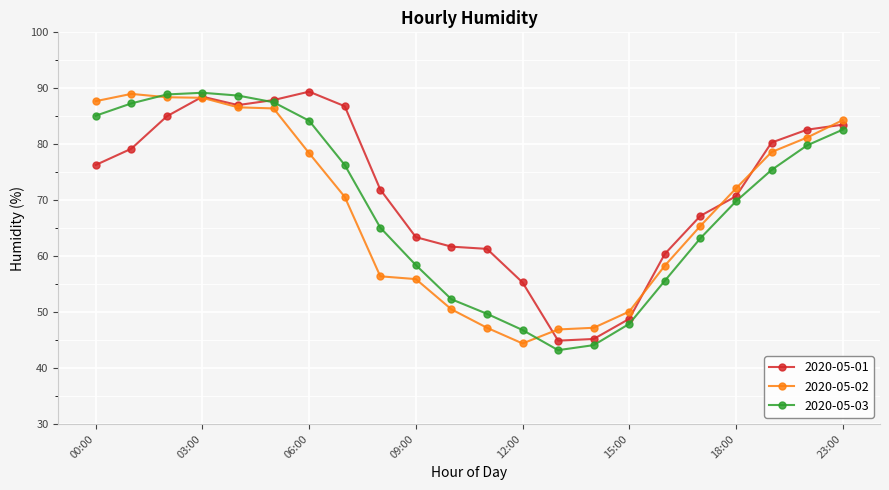

What are all the series names shown in the legend?

2020-05-01, 2020-05-02, 2020-05-03